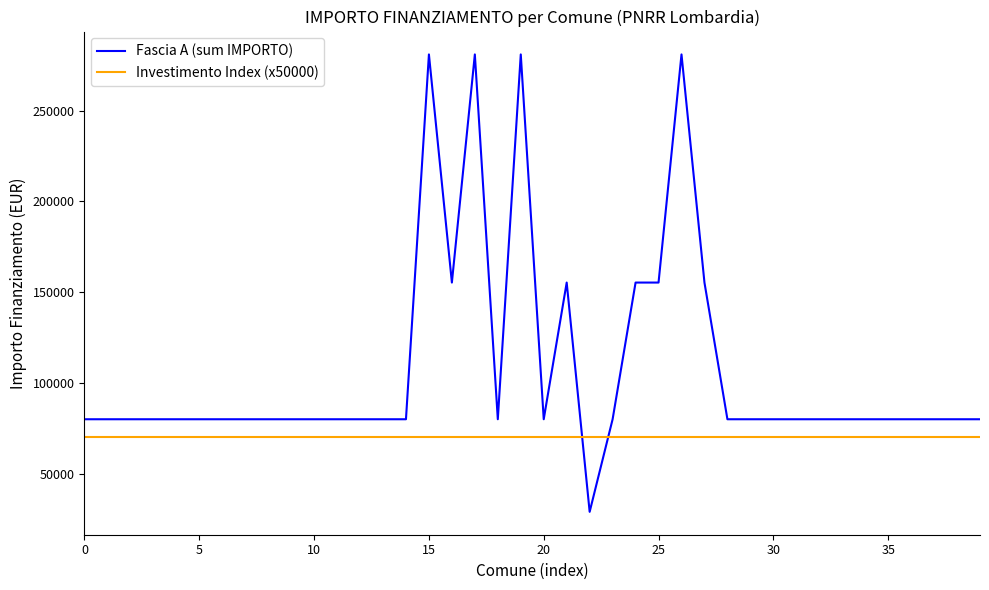

What is the maximum value for Investimento Index (x50000)?

70000